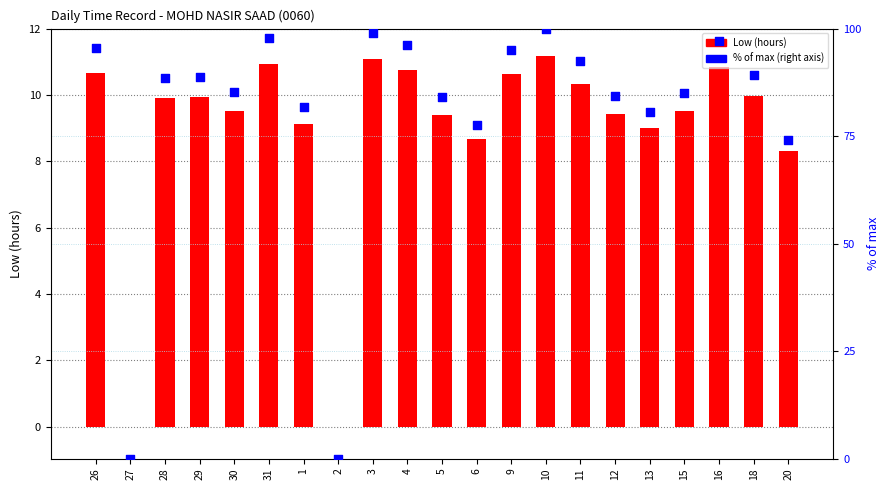

Which series has the largest total across all categories?

% of max